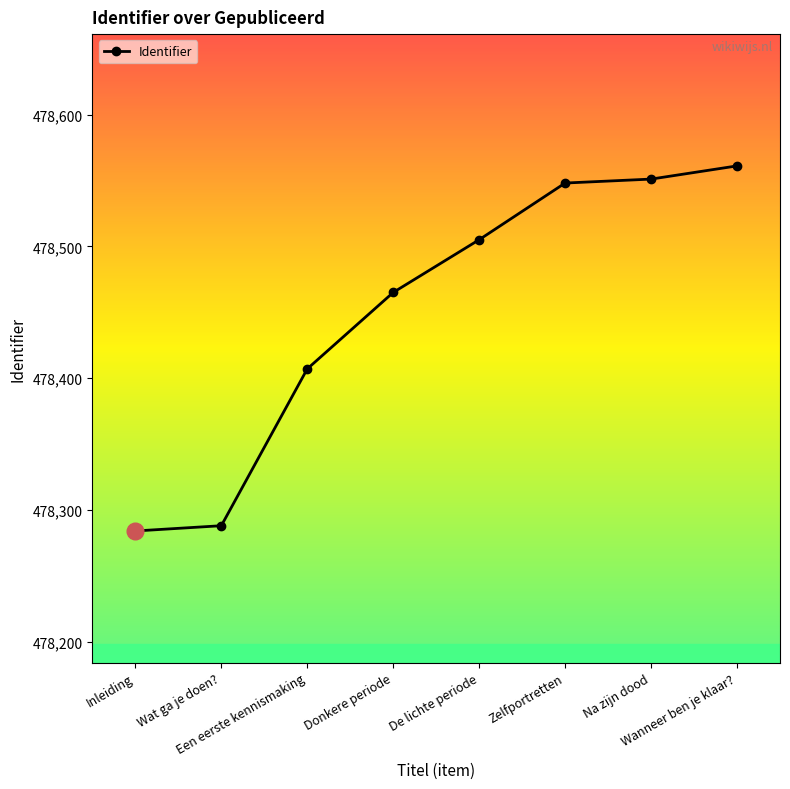

What is the average value?

478451